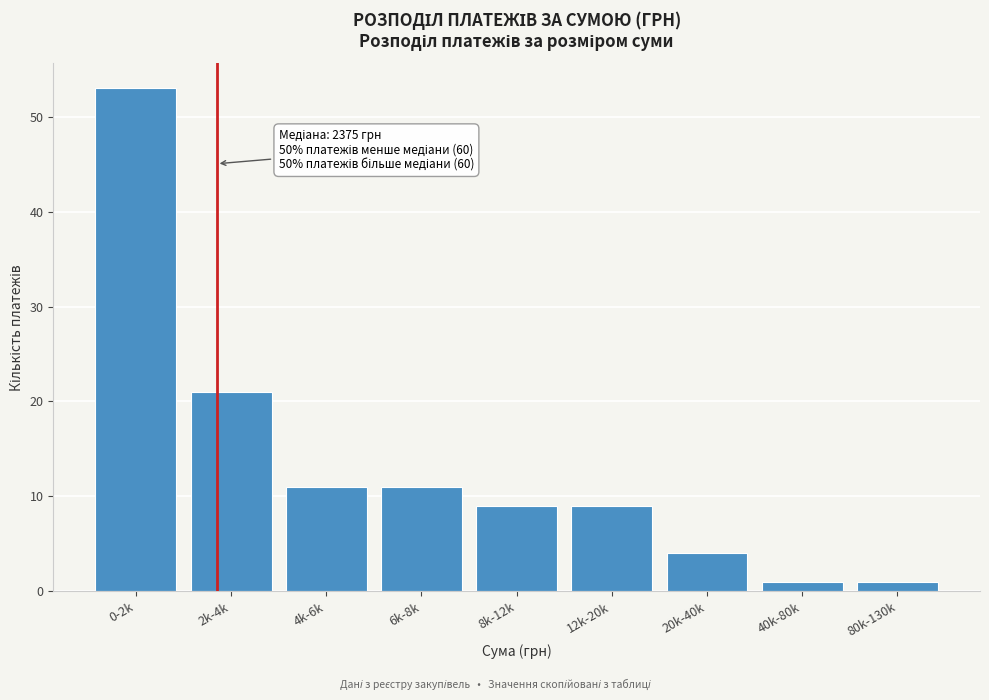

Reading left to right, list all the values displayed in this chart.

0-2k=53	2k-4k=21	4k-6k=11	6k-8k=11	8k-12k=9	12k-20k=9	20k-40k=4	40k-80k=1	80k-130k=1